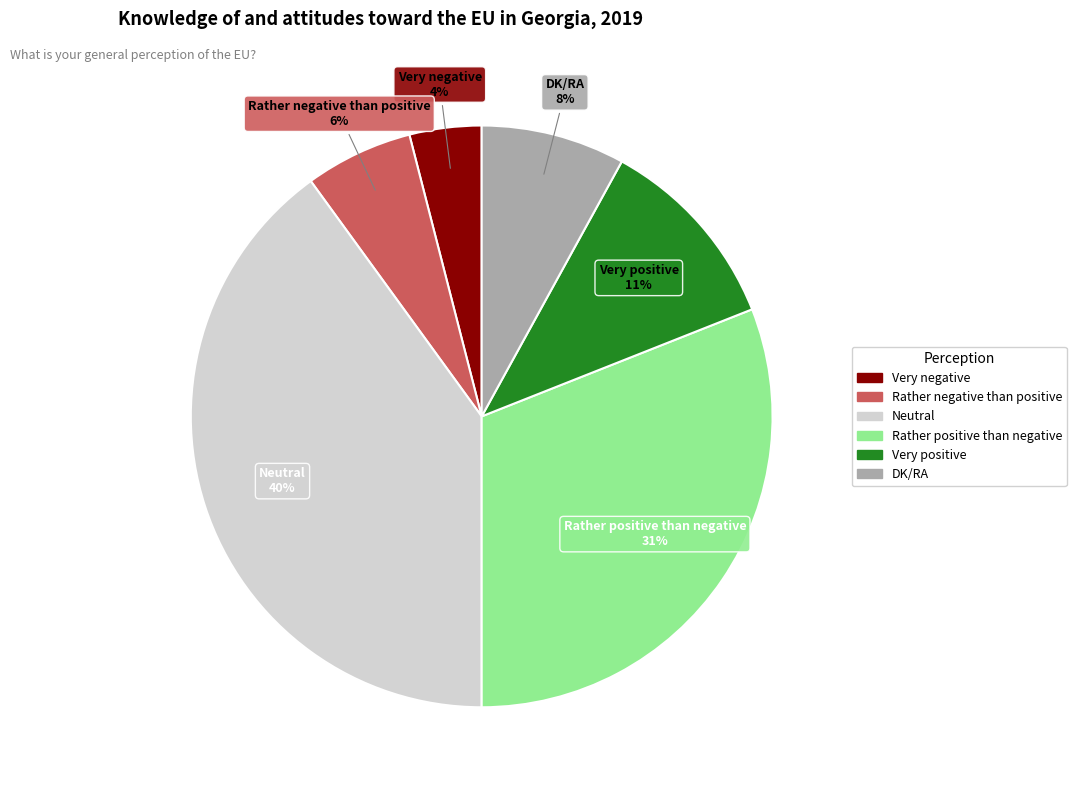

True or false: Very positive accounts for 11% of the total.

True